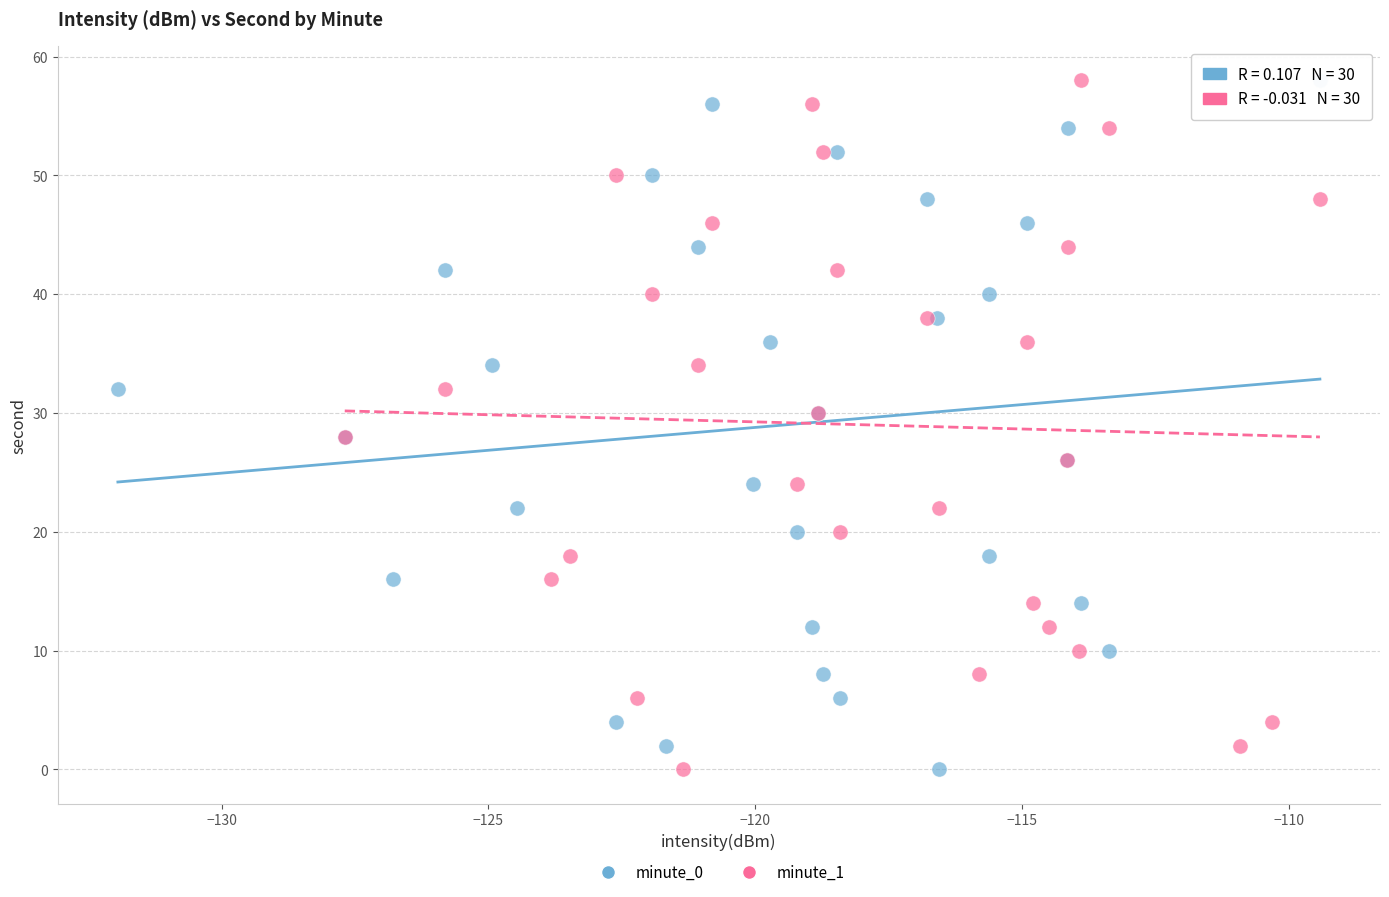

What are all the series names shown in the legend?

minute_0, minute_1